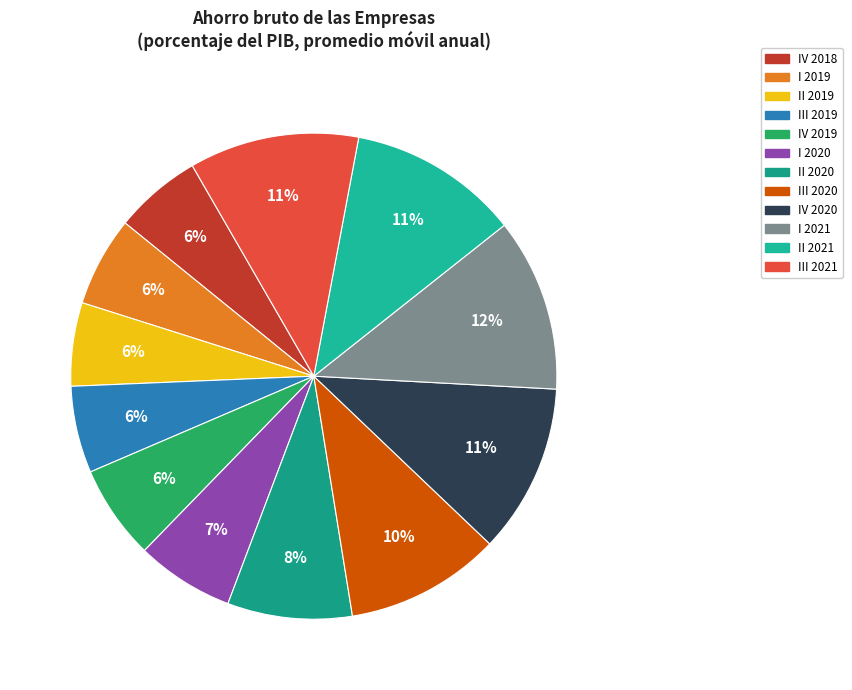

Which category has the biggest portion of the pie?

I 2021